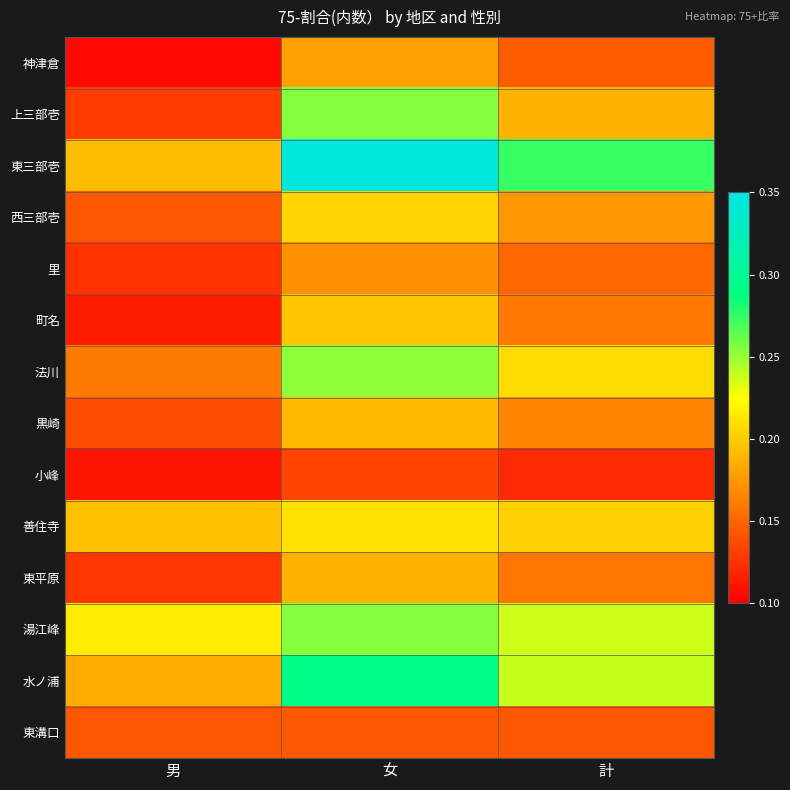

Which series has the largest total across all categories?

東三部壱